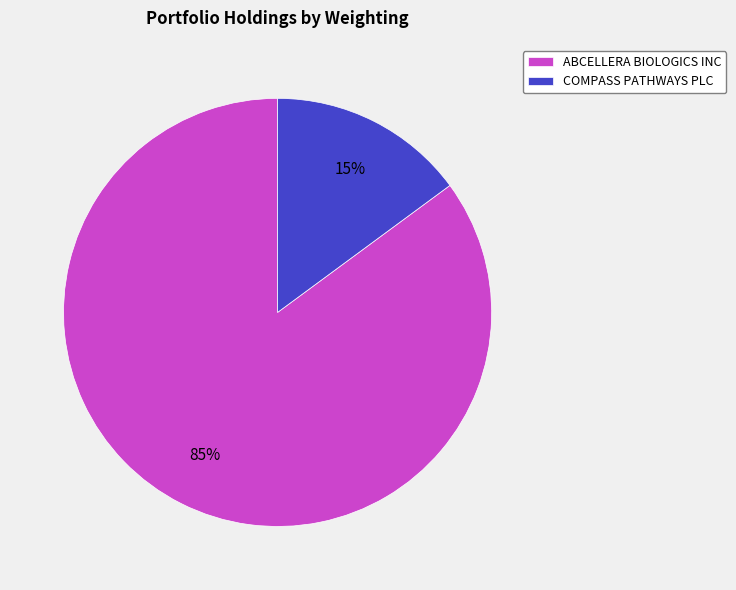

To the nearest percent, what portion does COMPASS PATHWAYS PLC represent?

15%